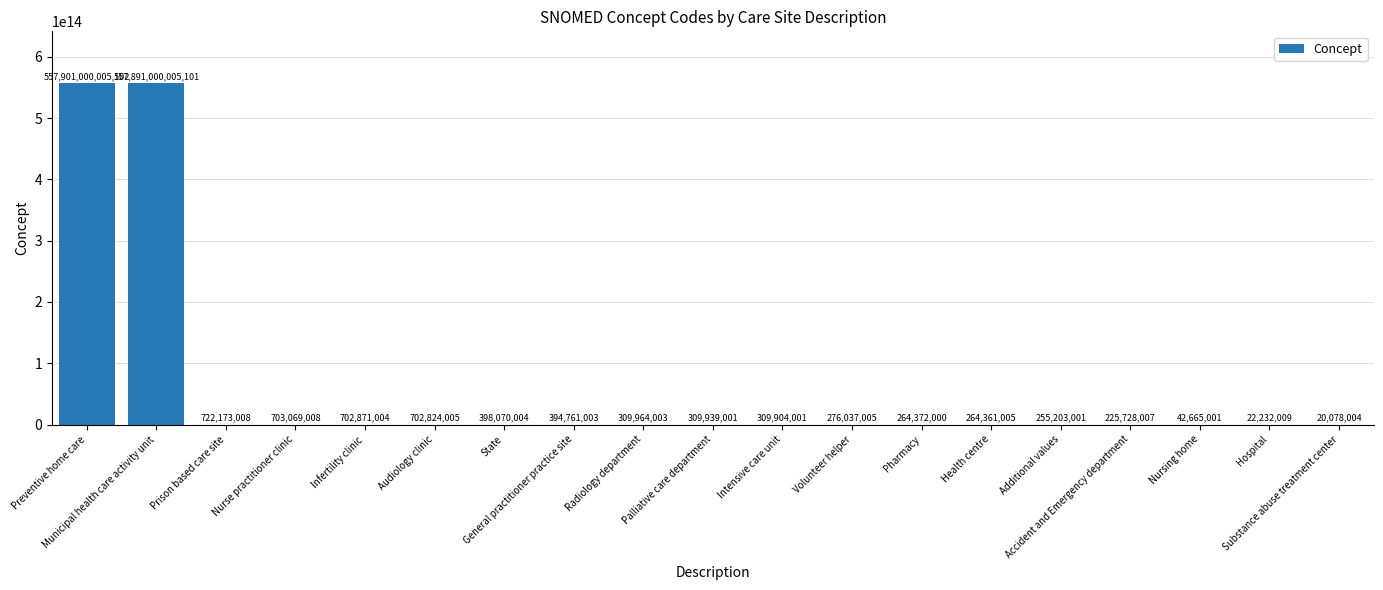

What is the change in value from Preventive home care to General practitioner practice site?

-557900605244099